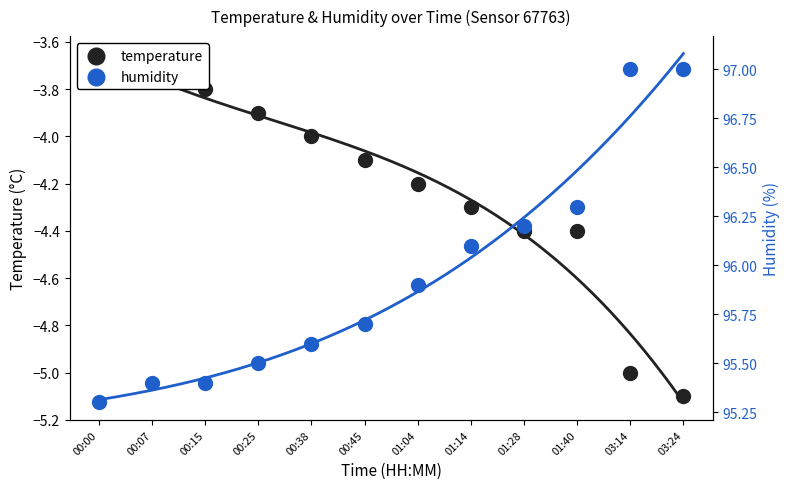

Is the value of humidity at 00:00 greater than the value of temperature at 01:14?

Yes